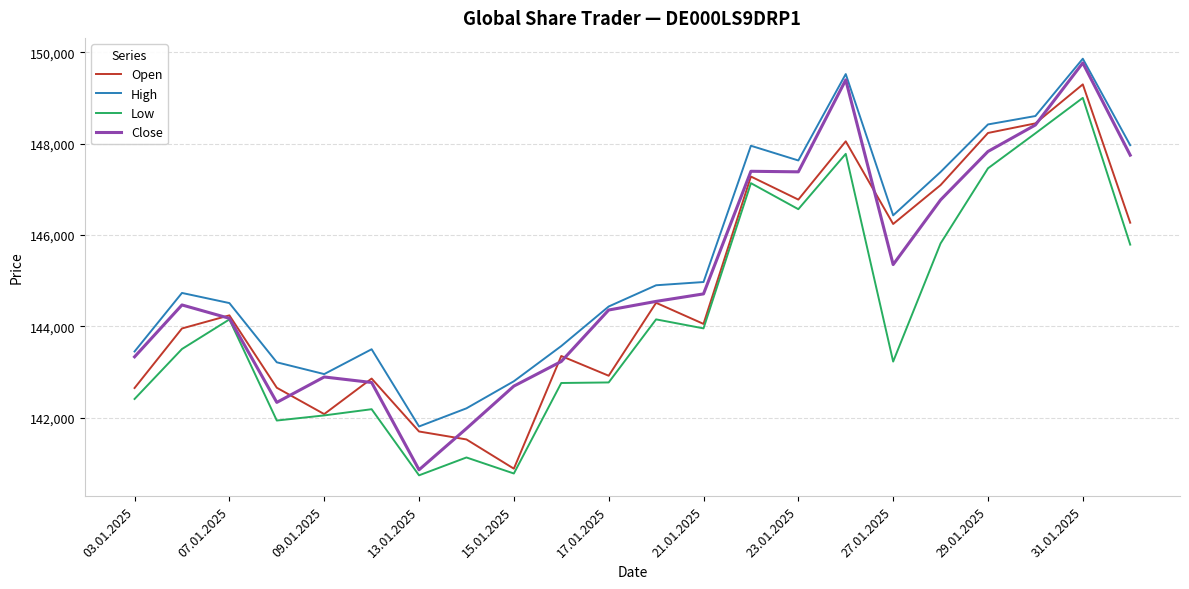

Which series has the widest spread of values?

Close